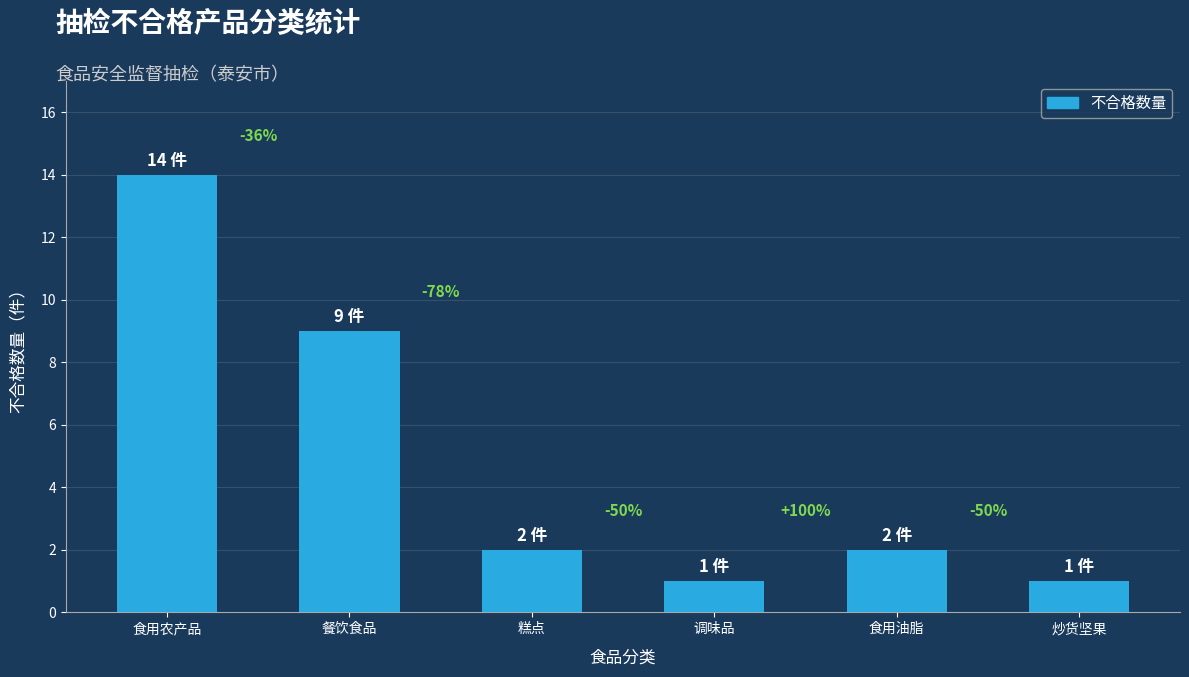

Does the chart contain any negative values?

No